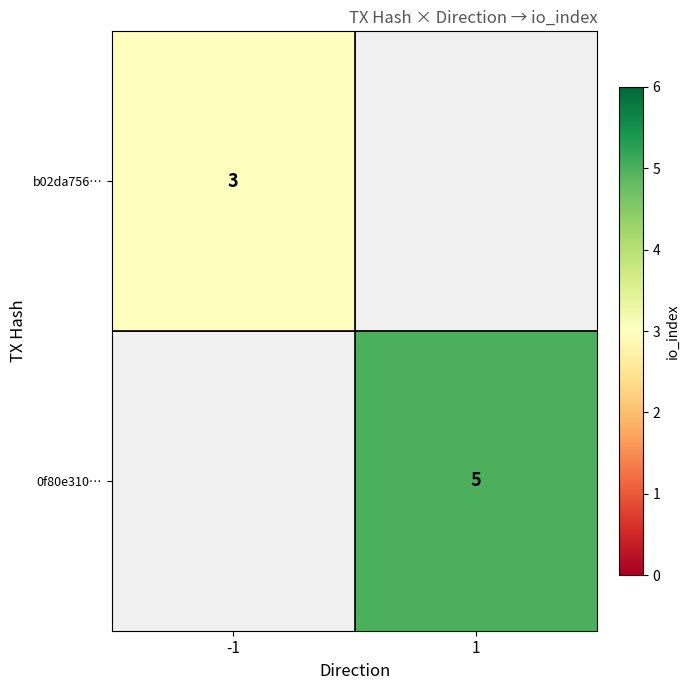

Which category has the lowest value across all series?

-1